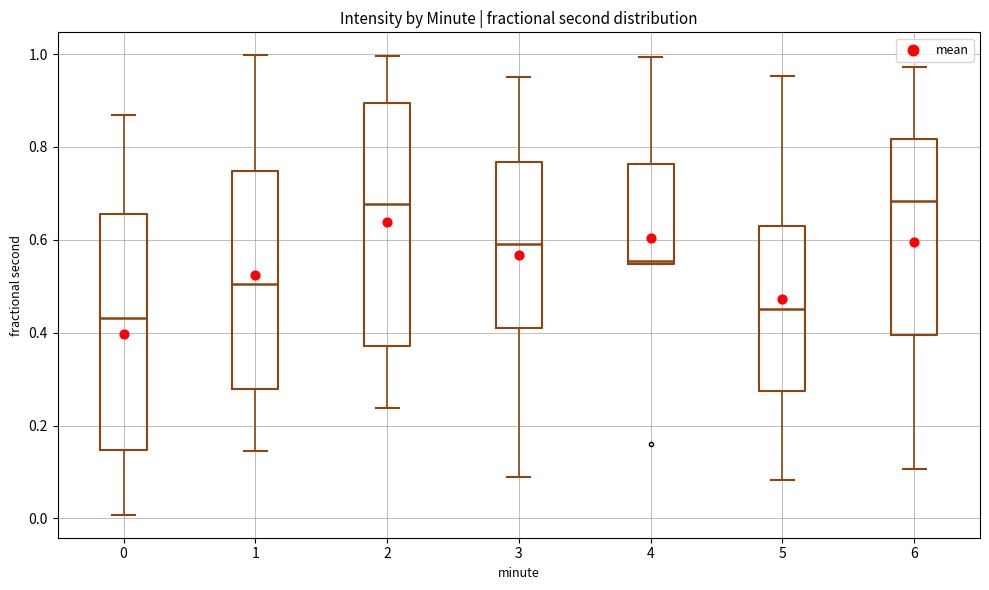

Reading left to right, read every box against the y-axis: the position of its median line, the range the box covers, and the ends of its whiskers. The values are not printed on the chart, so give them approximately, as read against the axis.

0: median 0.44, box 0.14 to 0.66, whiskers 0.00 to 0.86
1: median 0.50, box 0.28 to 0.74, whiskers 0.14 to 1.00
2: median 0.68, box 0.38 to 0.90, whiskers 0.24 to 1.00
3: median 0.60, box 0.40 to 0.76, whiskers 0.08 to 0.96
4: median 0.56, box 0.54 to 0.76, whiskers 0.54 to 1.00
5: median 0.46, box 0.28 to 0.62, whiskers 0.08 to 0.96
6: median 0.68, box 0.40 to 0.82, whiskers 0.10 to 0.98